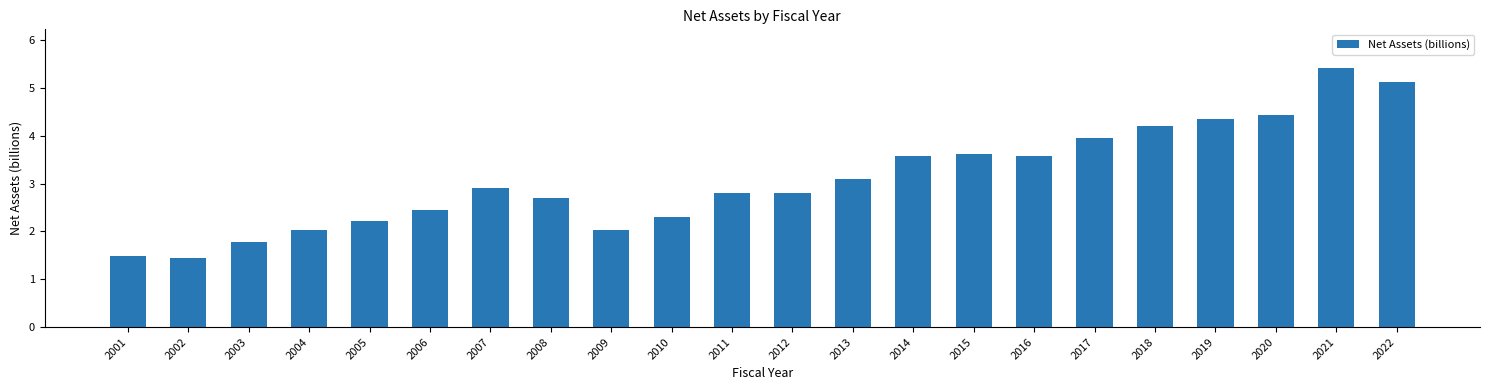

How many series are shown in this chart?

1